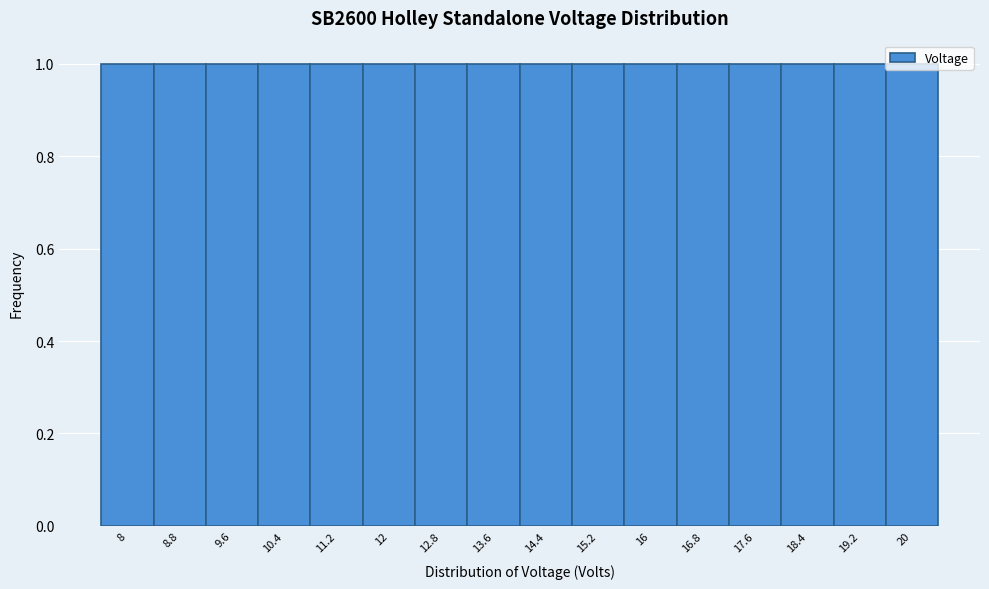

Reading left to right, transcribe this chart: for each bar, give the range it covers on the x-axis and its height. The values are not printed on the chart, so give them approximately, as read against the axis.

7.6 to 8.4: 1
8.4 to 9.2: 1
9.2 to 10.0: 1
10.0 to 10.8: 1
10.8 to 11.6: 1
11.6 to 12.4: 1
12.4 to 13.2: 1
13.2 to 14.0: 1
14.0 to 14.8: 1
14.8 to 15.6: 1
15.6 to 16.4: 1
16.4 to 17.2: 1
17.2 to 18.0: 1
18.0 to 18.8: 1
18.8 to 19.6: 1
19.6 to 20.4: 1